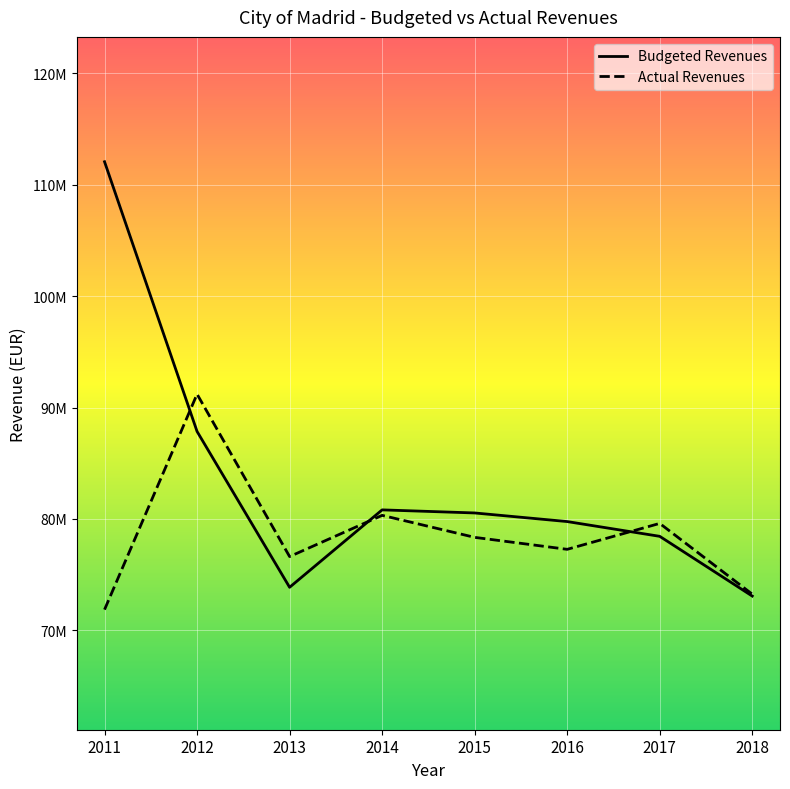

Is this an area chart (filled region under the line)?

No